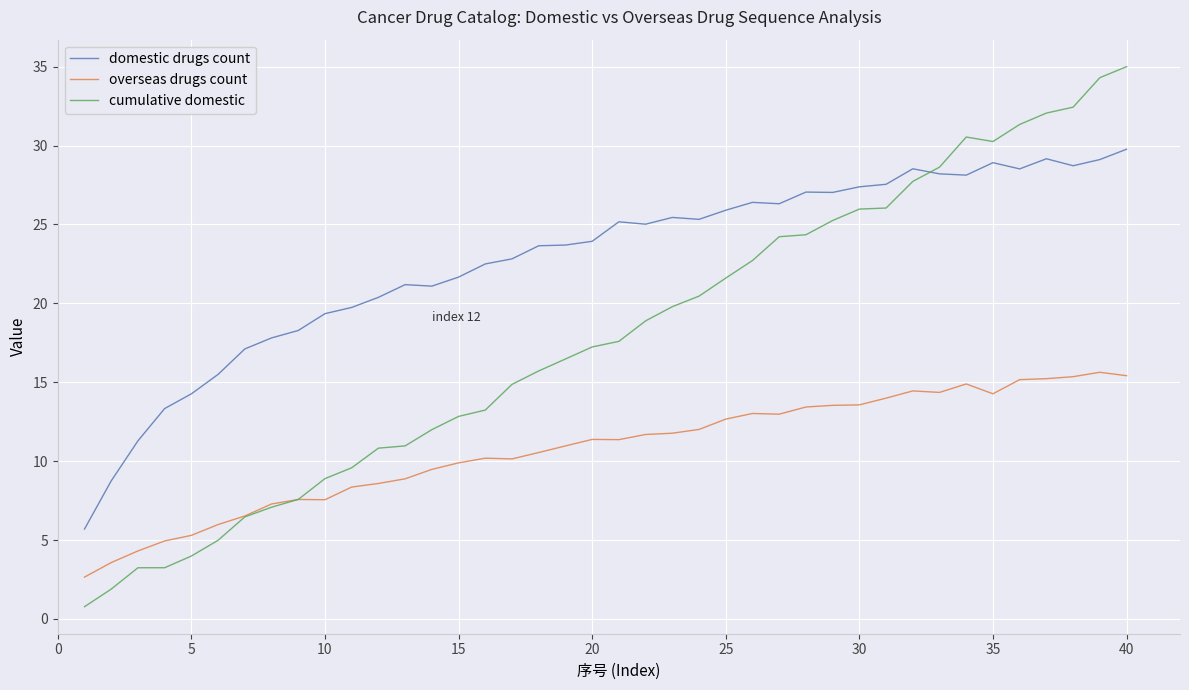

True or false: domestic drugs count and overseas drugs count cross at least once.

False